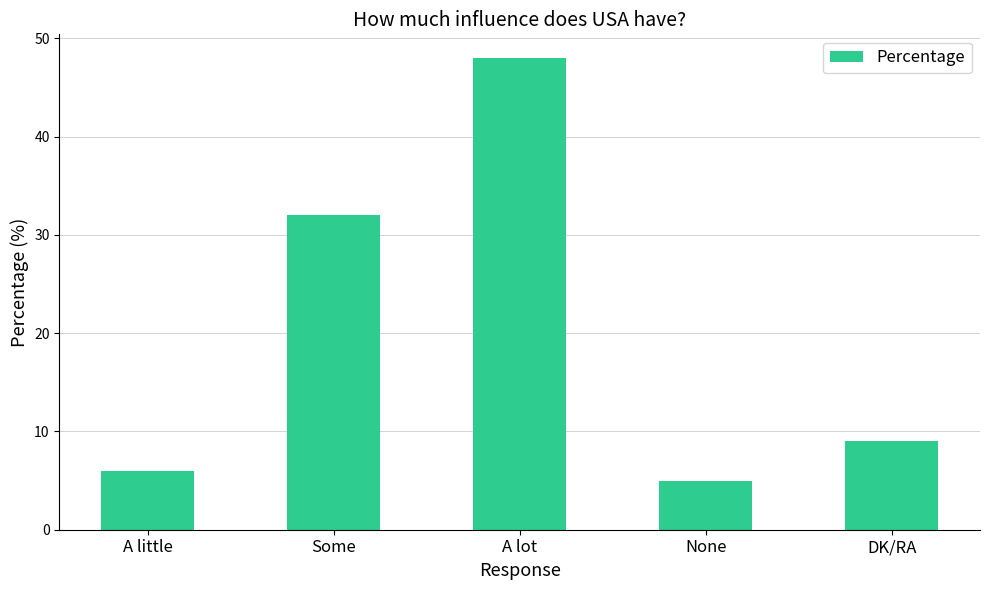

How many bars are there in total?

5